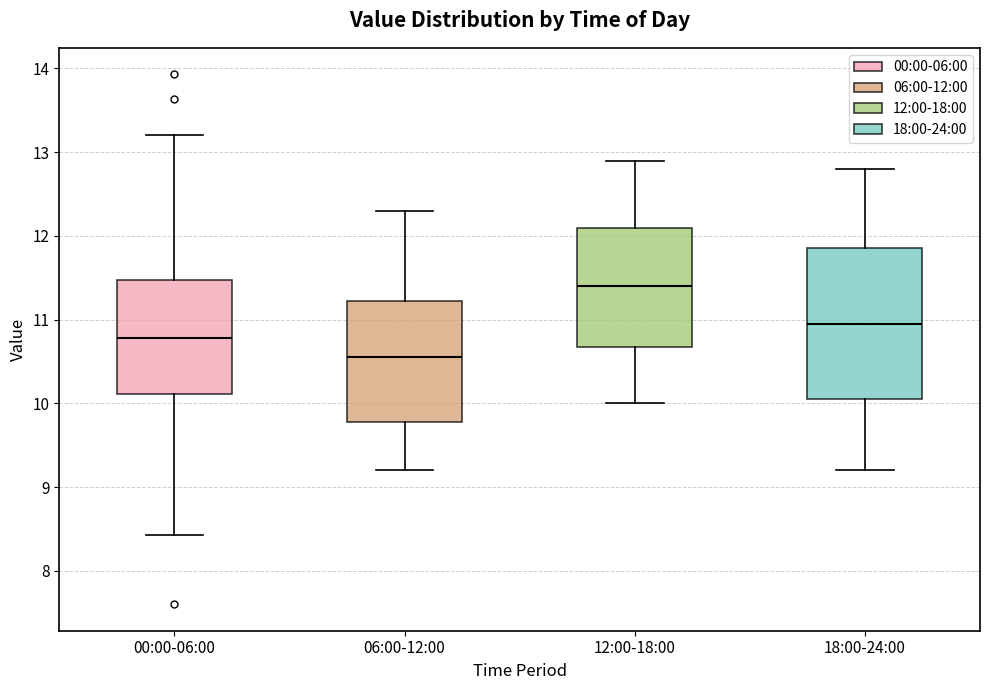

Reading left to right, read every box against the y-axis: the position of its median line, the range the box covers, and the ends of its whiskers. The values are not printed on the chart, so give them approximately, as read against the axis.

00:00-06:00: median 10.8, box 10.1 to 11.5, whiskers 8.4 to 13.2
06:00-12:00: median 10.6, box 9.8 to 11.2, whiskers 9.2 to 12.3
12:00-18:00: median 11.4, box 10.7 to 12.1, whiskers 10.0 to 12.9
18:00-24:00: median 11.0, box 10.1 to 11.9, whiskers 9.2 to 12.8